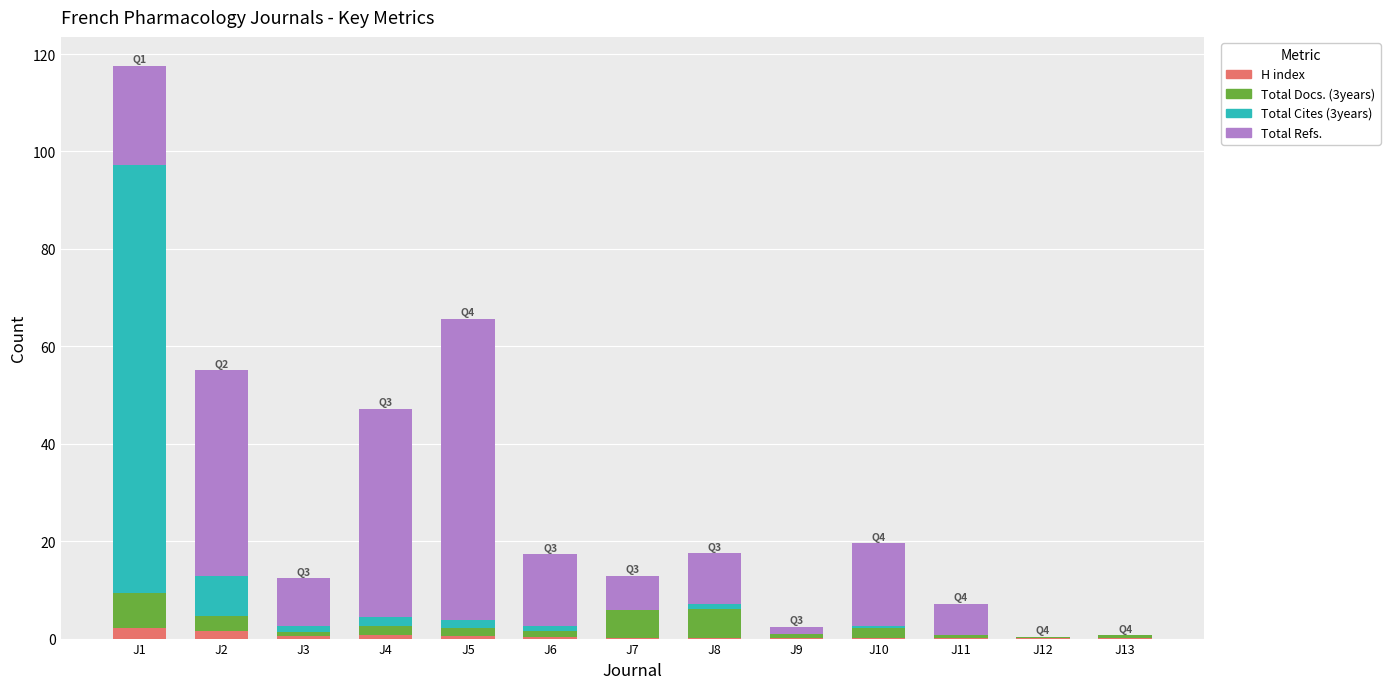

True or false: H index has a value of 1.5 at J2.

True